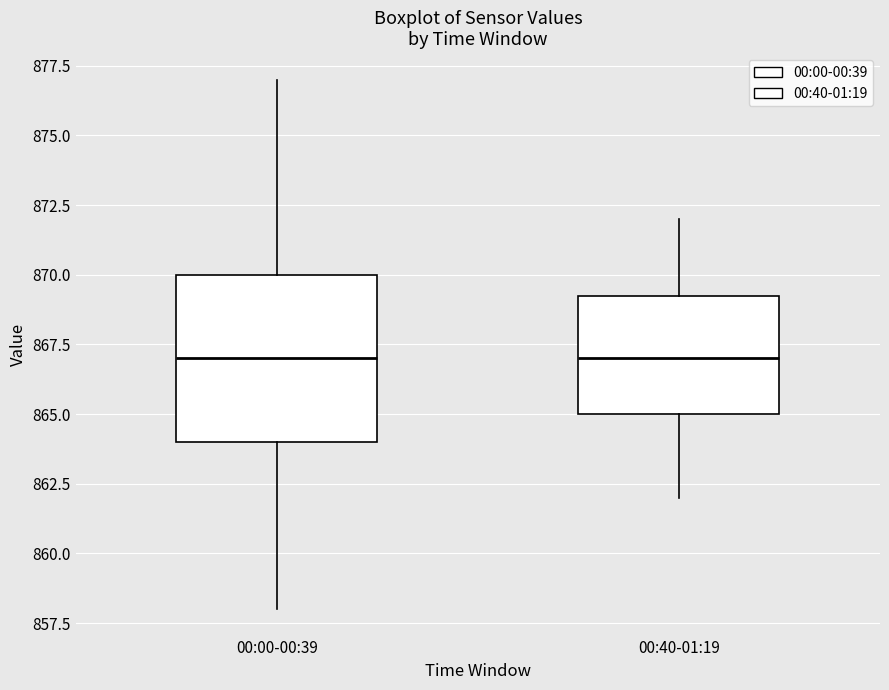

Reading left to right, transcribe this box plot: for each box, give where its median line is, the range the box spans, and where its two whiskers end, as read against the y-axis. The values are not printed on the chart, so give them approximately, as read against the axis.

00:00-00:39: median 867.0, box 864.0 to 870.0, whiskers 858.0 to 877.0
00:40-01:19: median 867.0, box 865.0 to 869.5, whiskers 862.0 to 872.0